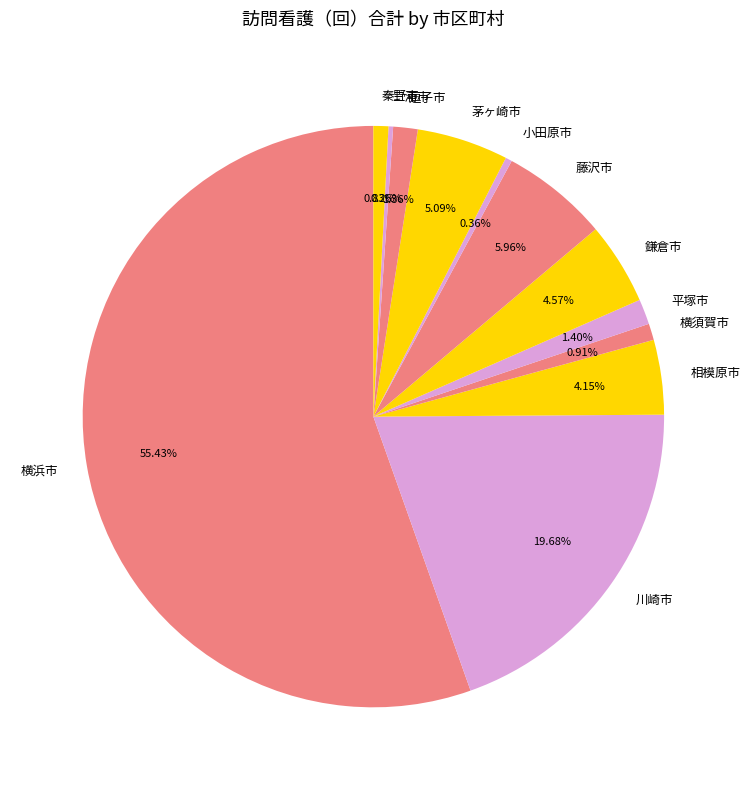

What is the total percentage of 川崎市 and 小田原市?

20.0%